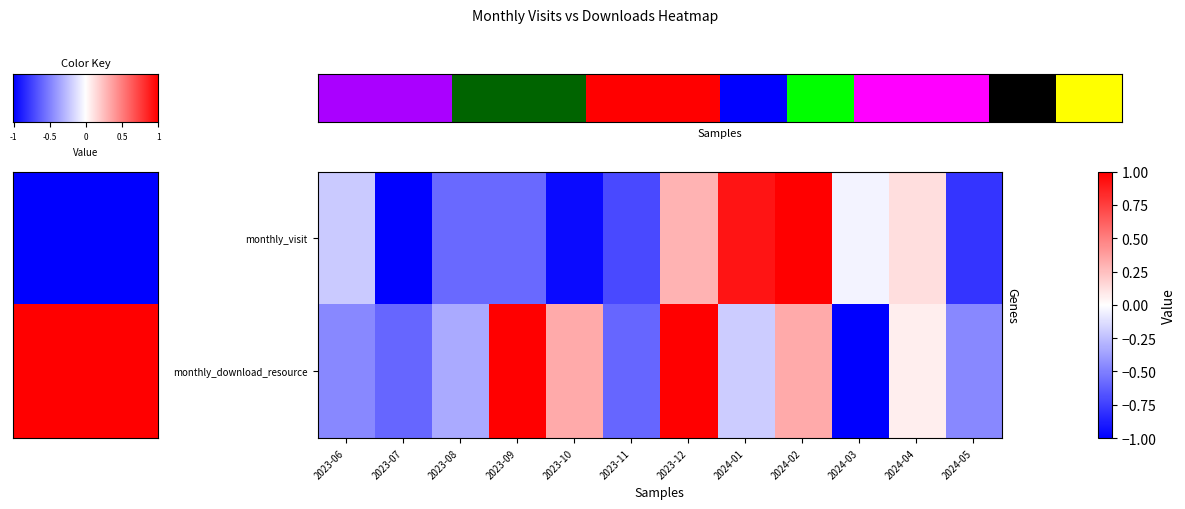

Which series has the largest total across all categories?

monthly_download_resource